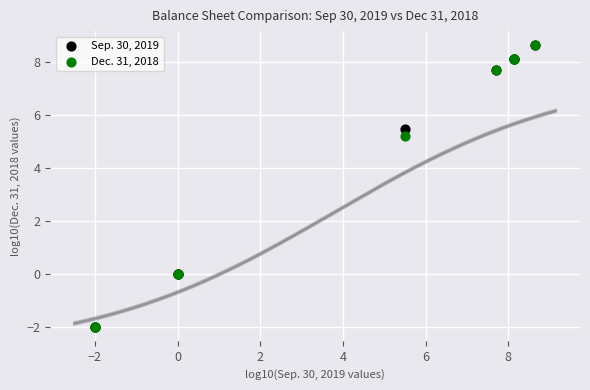

What are all the series names shown in the legend?

Sep. 30, 2019, Dec. 31, 2018